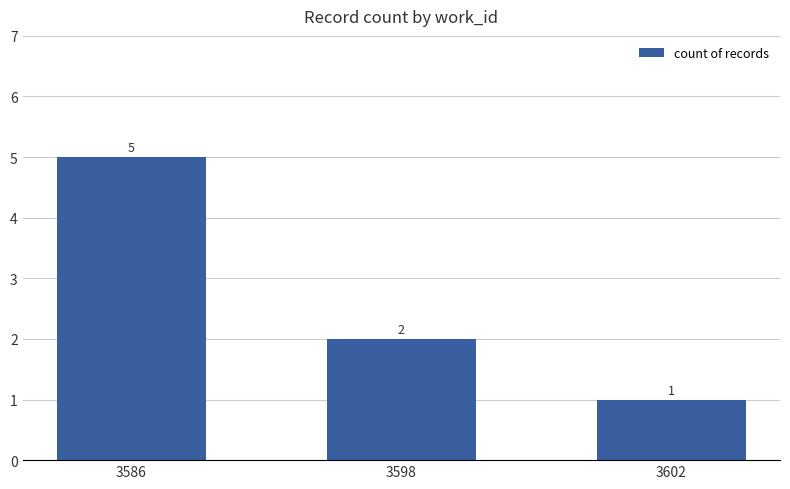

What is the value of the 1st bar from the left?

5